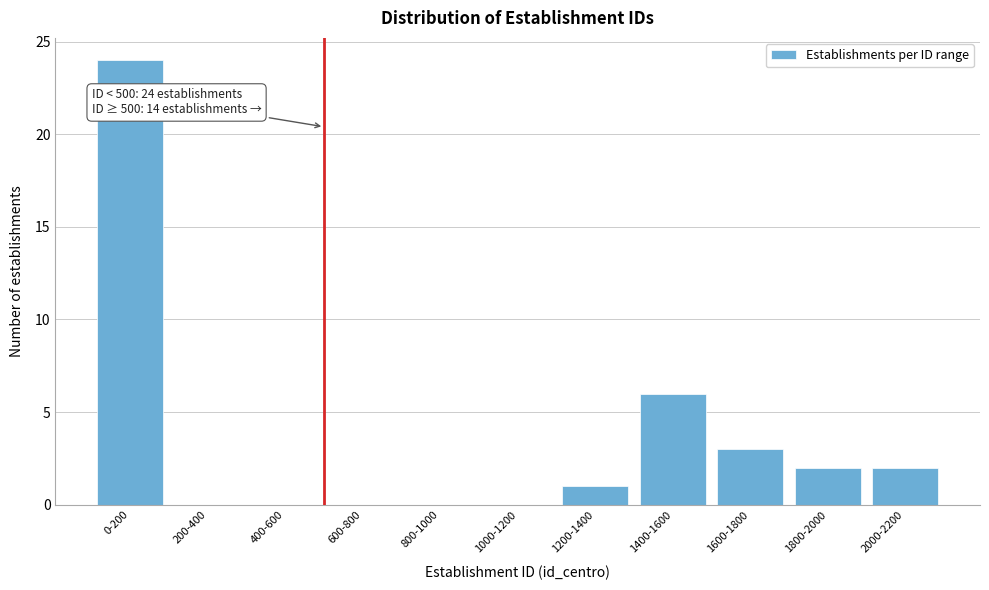

Reading right to left, what are all the values shown in this chart?

2000-2200=2	1800-2000=2	1600-1800=3	1400-1600=6	1200-1400=1	1000-1200=0	800-1000=0	600-800=0	400-600=0	200-400=0	0-200=24